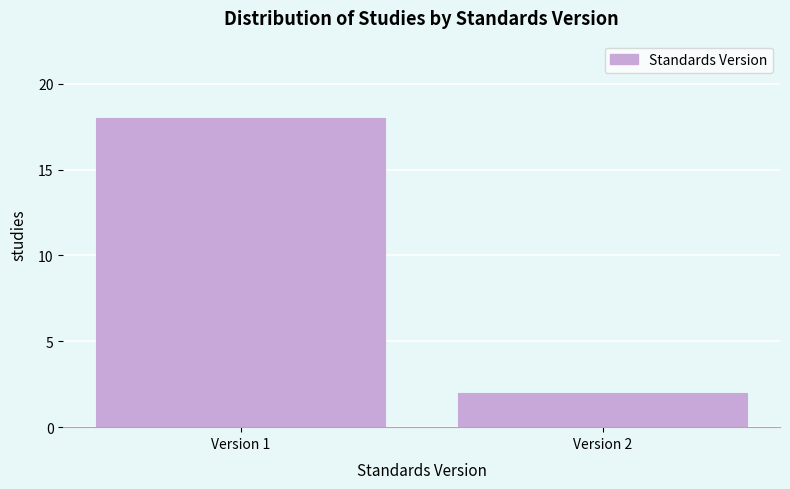

Reading left to right, transcribe all the data shown in this chart.

Version 1=18	Version 2=2